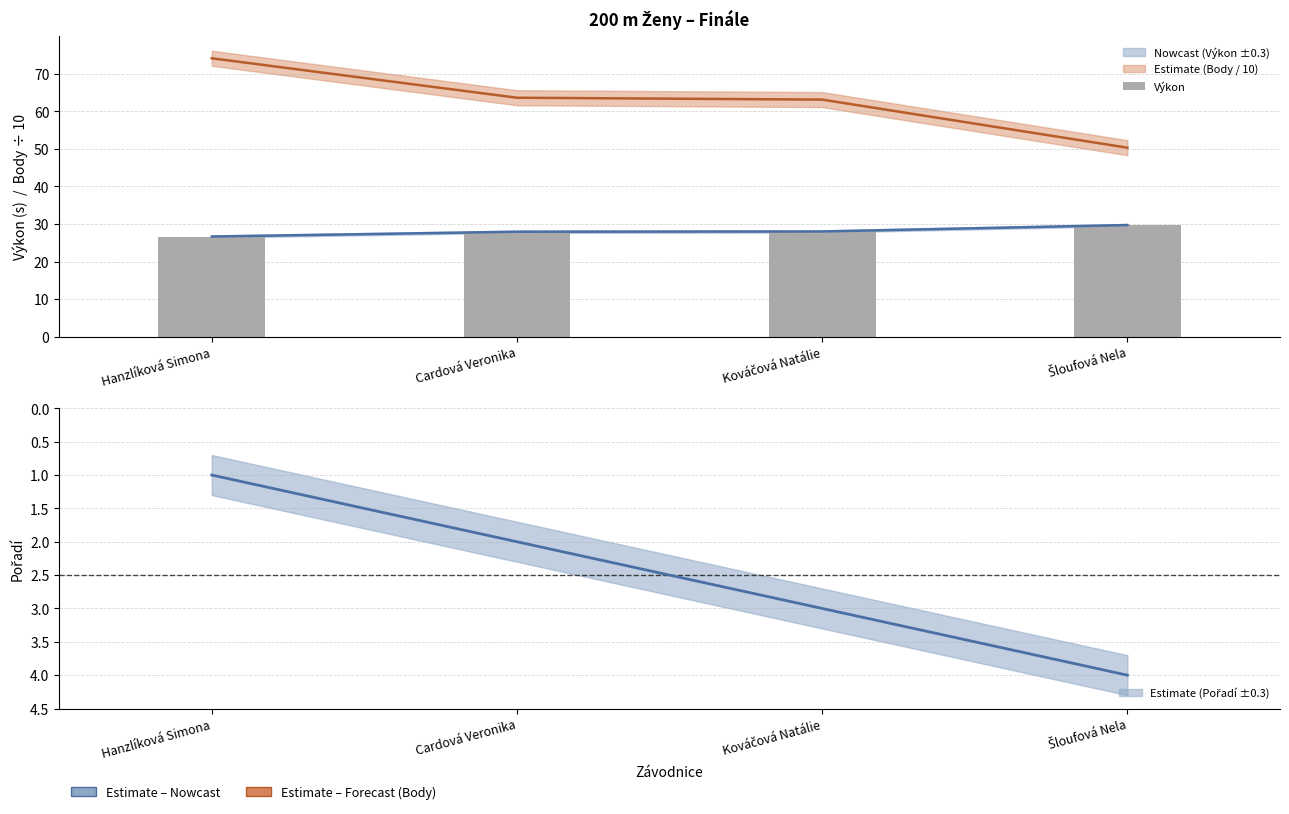

At which label is the value closest to 28?

Kováčová Natálie